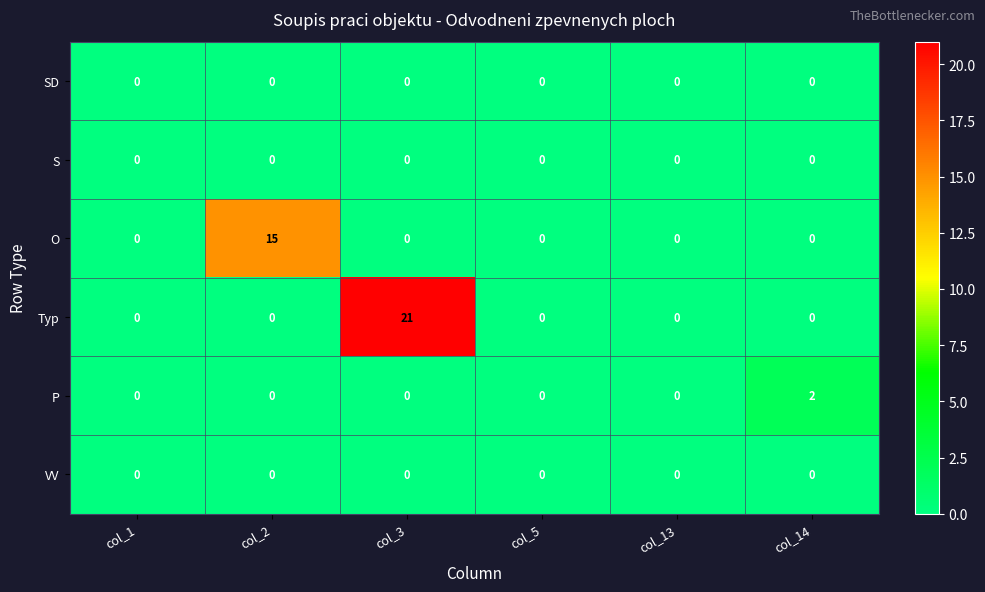

True or false: Typ has a value of 0 at col_5.

True